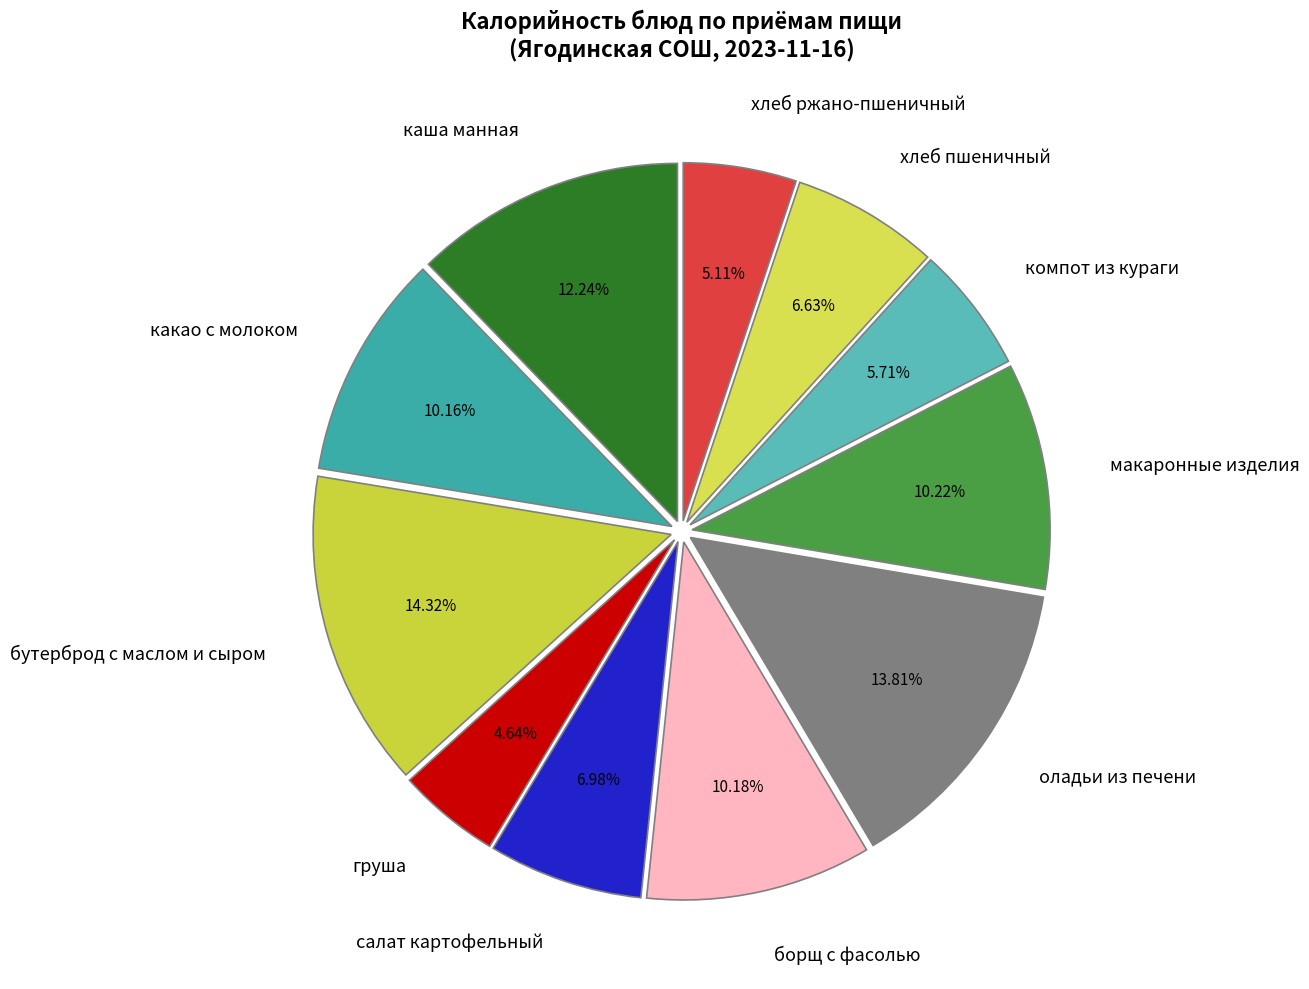

Combined, what portion of the pie is хлеб ржано-пшеничный and хлеб пшеничный?

11.7%